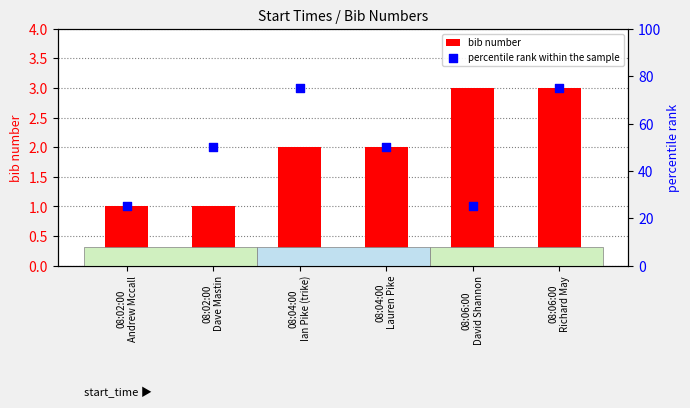

What are all the series names shown in the legend?

bib number, percentile rank within the sample